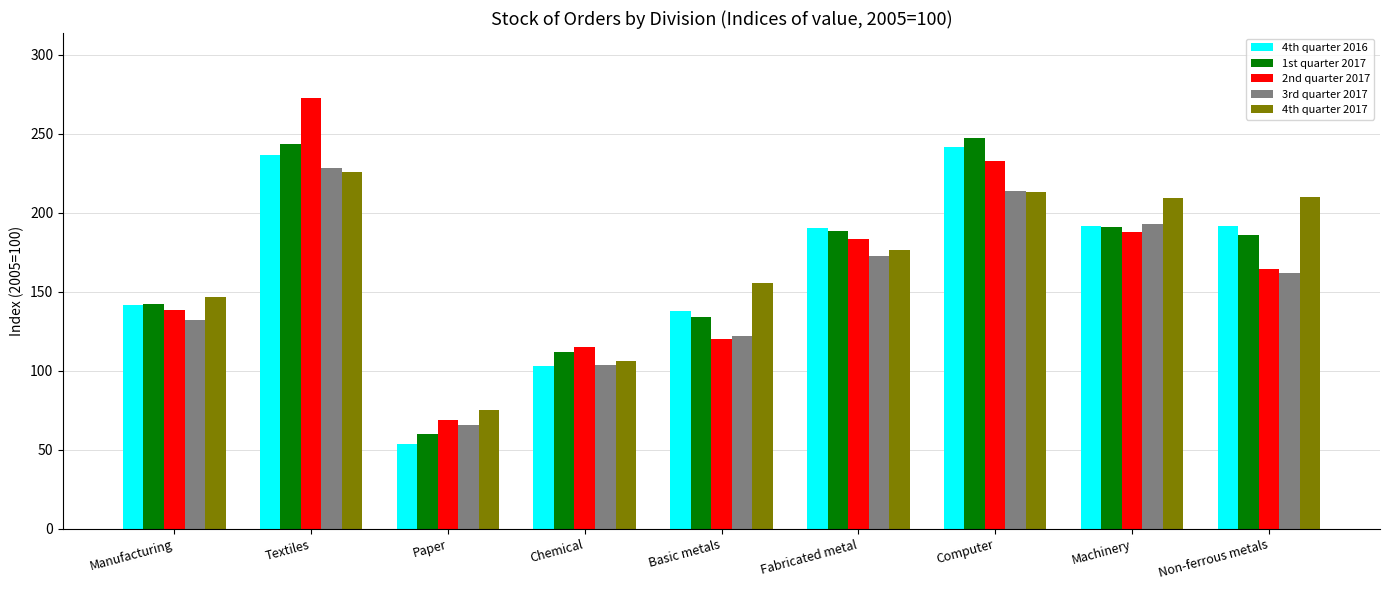

The value of 1st quarter 2017 at Machinery is 191.3. True or false?

True